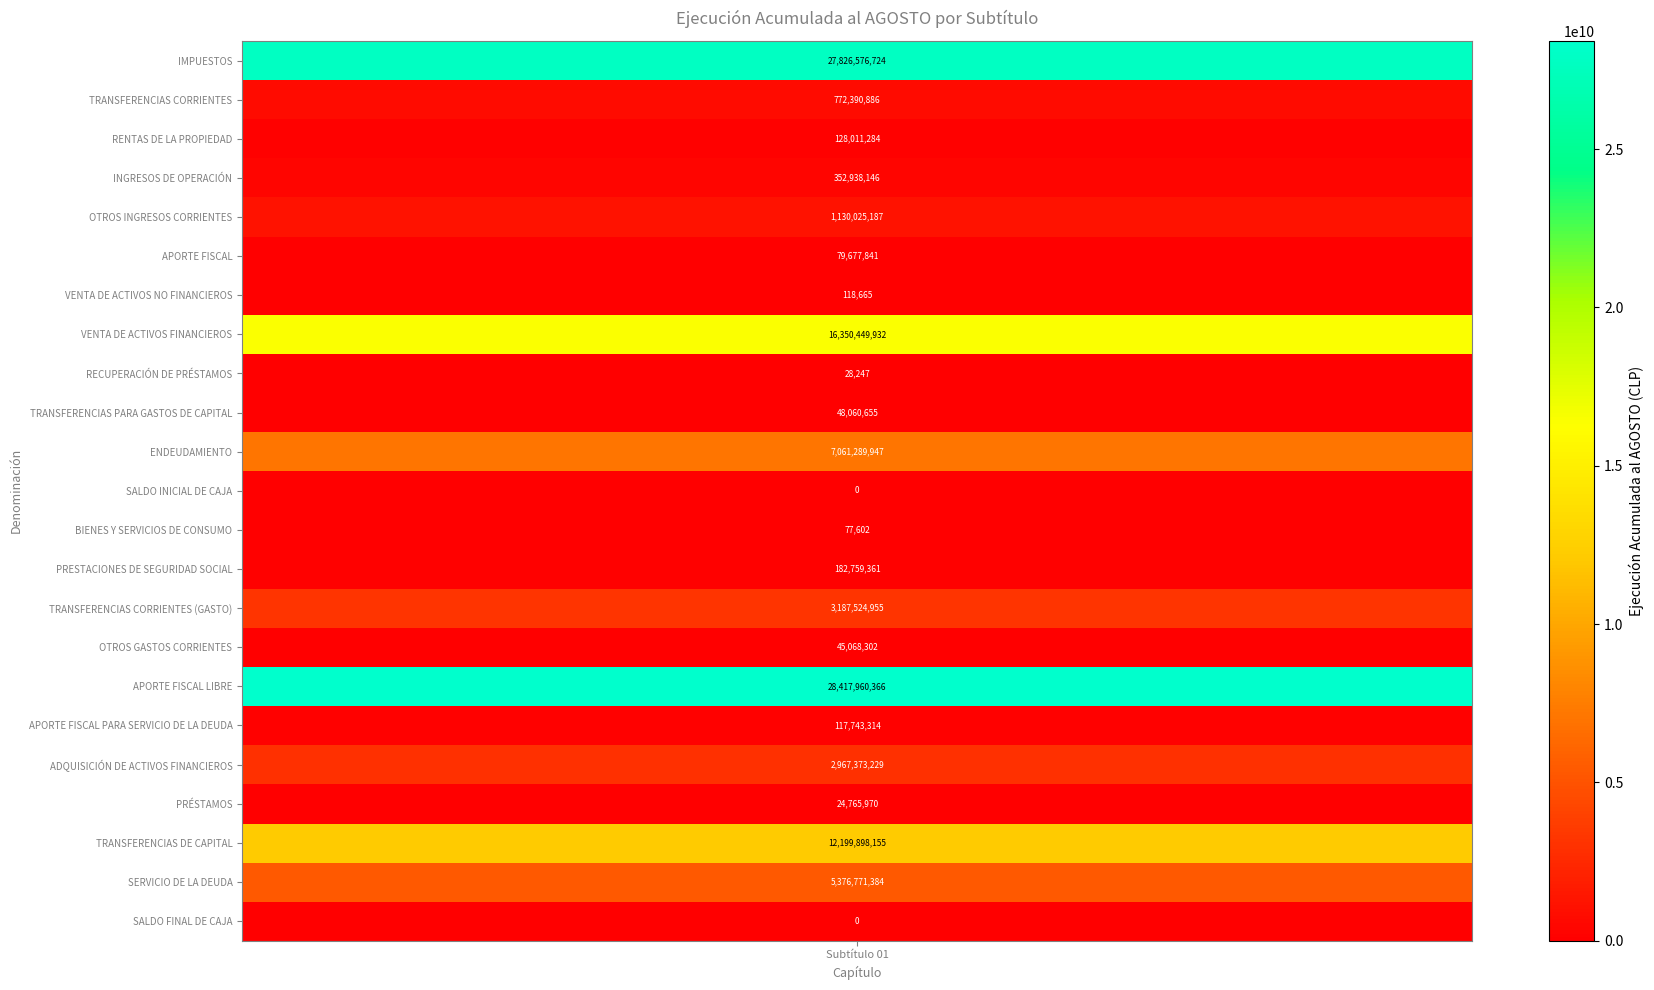

What is the greatest value displayed?

28417960366